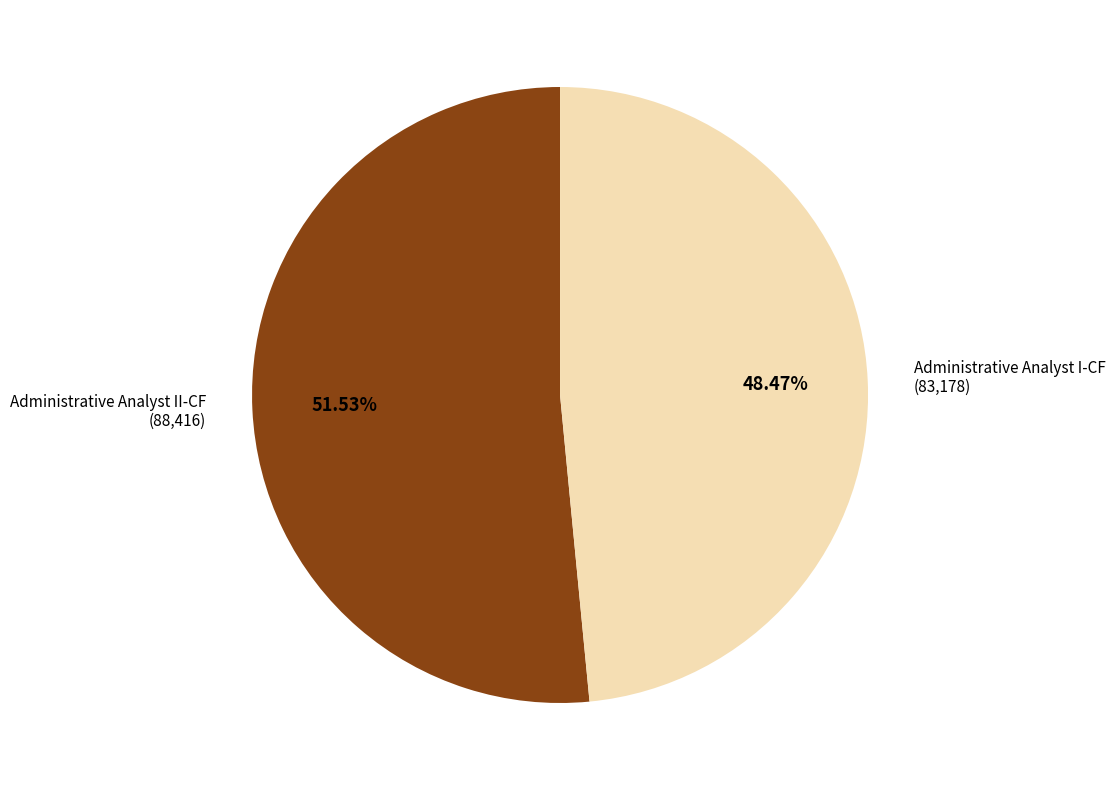

Between Administrative Analyst I-CF and Administrative Analyst II-CF, which is larger?

Administrative Analyst II-CF